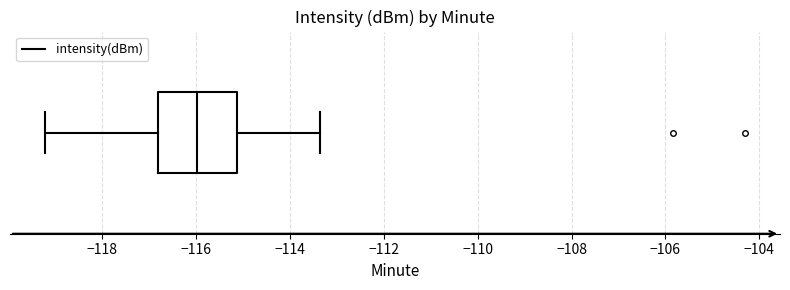

Transcribe this box plot: give where the median line is, the range the box spans, and where the two whiskers end, as read against the x-axis. The values are not printed on the chart, so give them approximately, as read against the axis.

median -116.0, box -116.8 to -115.2, whiskers -119.2 to -113.4